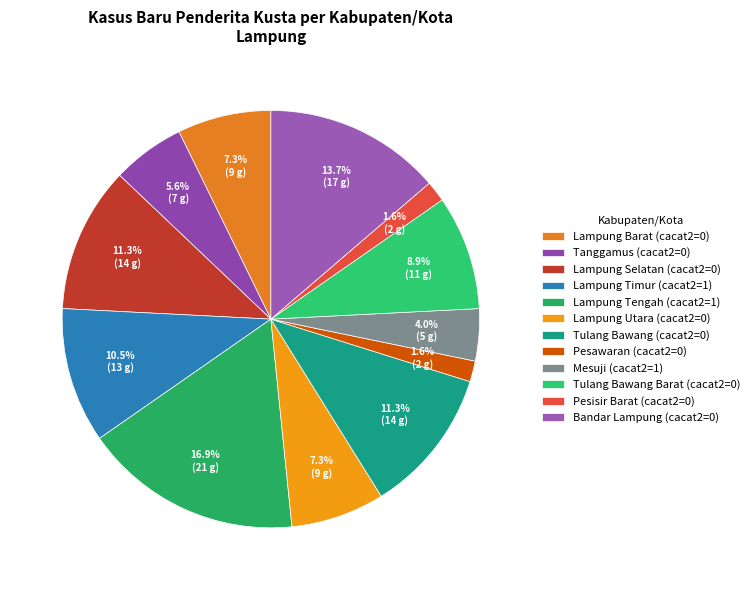

How many segments does this pie chart have?

12